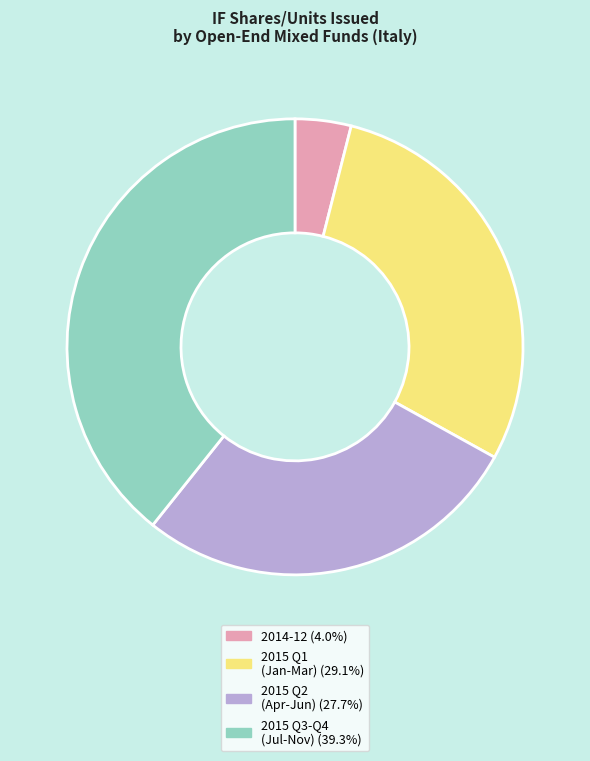

Is there any slice that represents more than half of the pie?

No